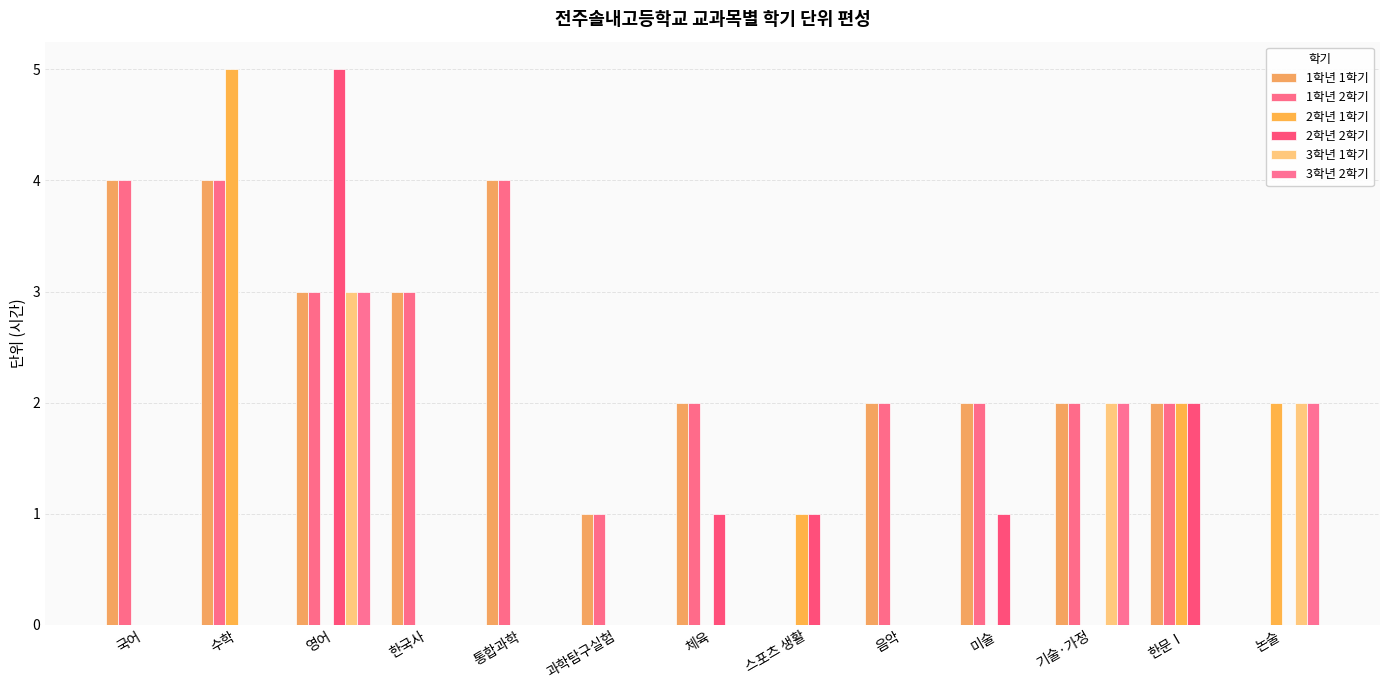

How many groups of bars are there?

13